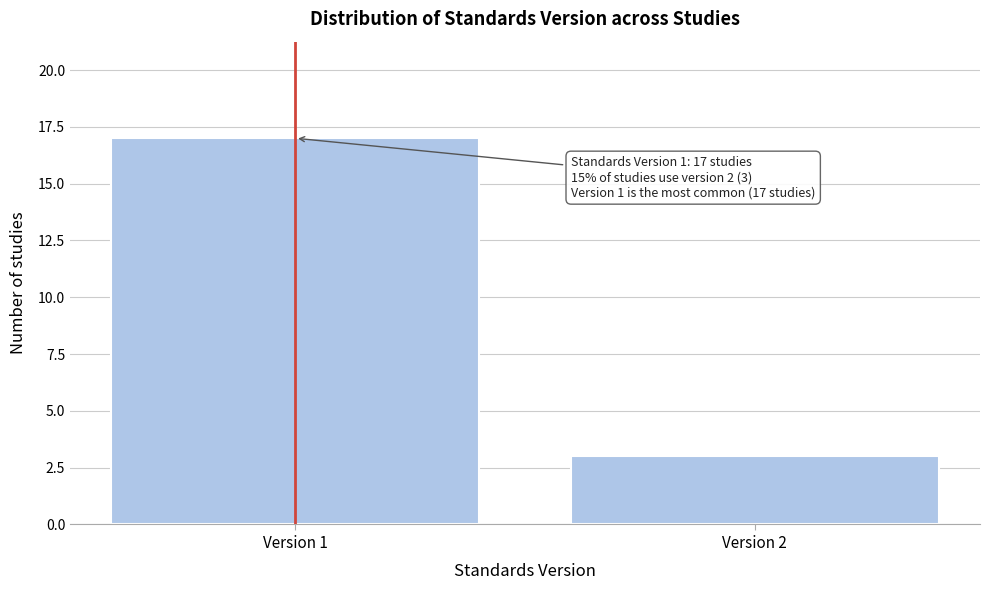

Reading left to right, transcribe all the data shown in this chart.

Version 1=17	Version 2=3